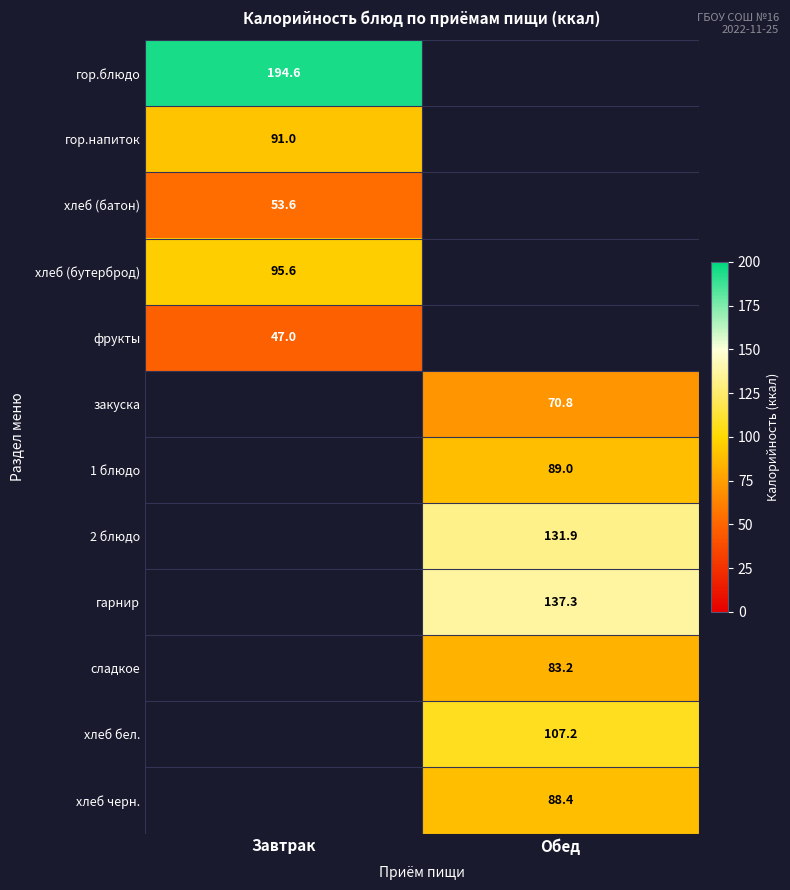

Is the value of фрукты at Завтрак greater than the value of хлеб (бутерброд) at Завтрак?

No